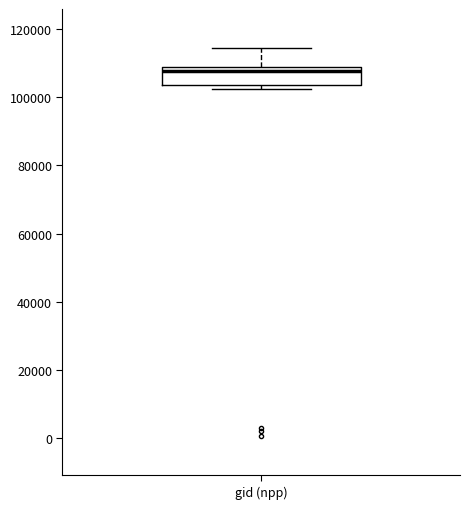

Read this box plot against the y-axis: the position of the median line, the range covered by the box, and the ends of both whiskers. The values are not printed on the chart, so give them approximately, as read against the axis.

median 108000, box 104000 to 110000, whiskers 102000 to 114000